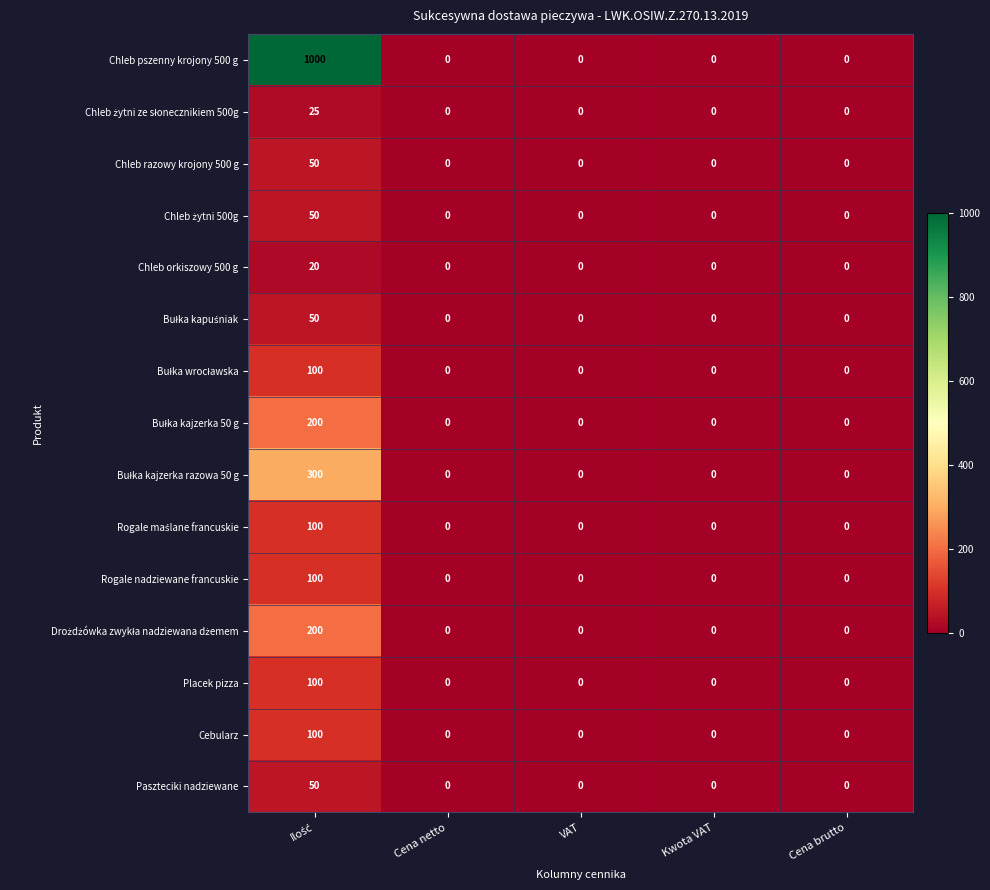

What is the greatest value displayed?

1000